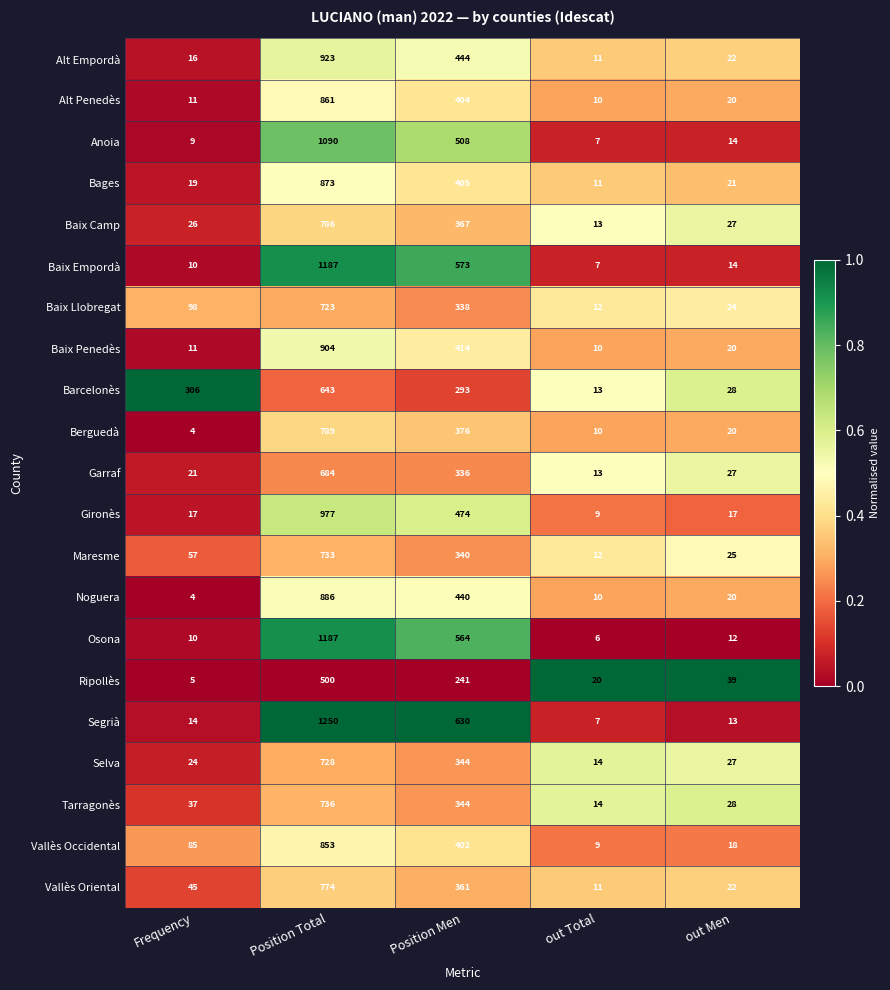

Which series has the widest spread of values?

Segrià